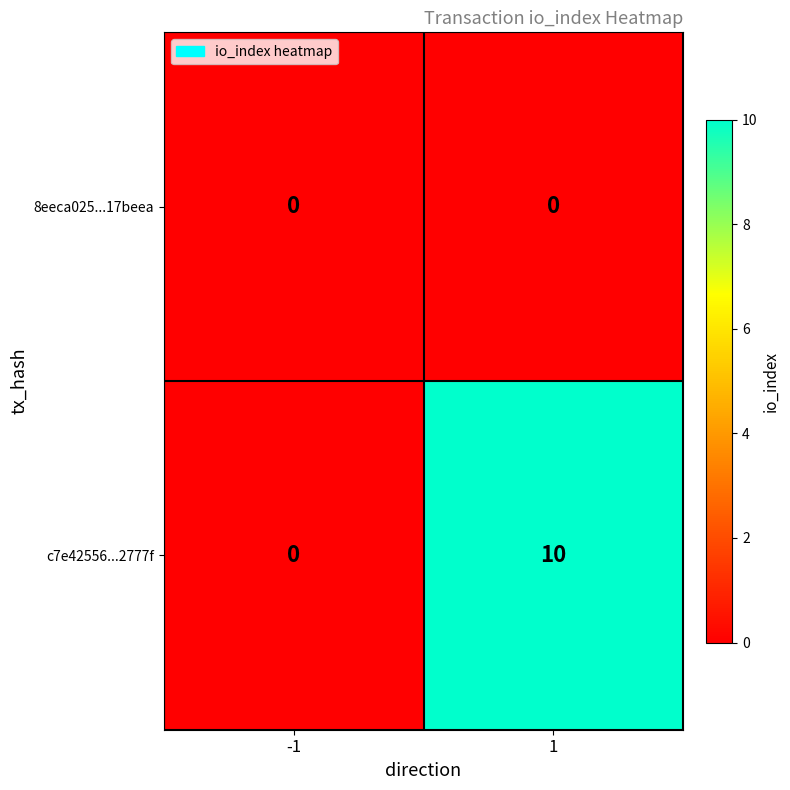

Reading left to right, extract all data points from this chart.

8eeca025...17beea: 0	0
c7e42556...2777f: 0	10